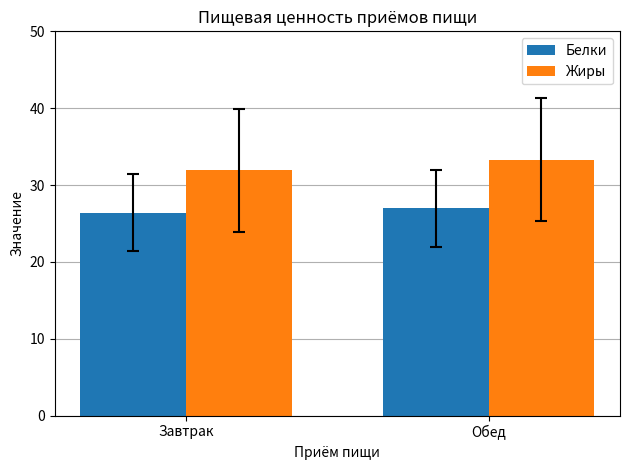

What is the label of the 2nd bar from the left?

Обед